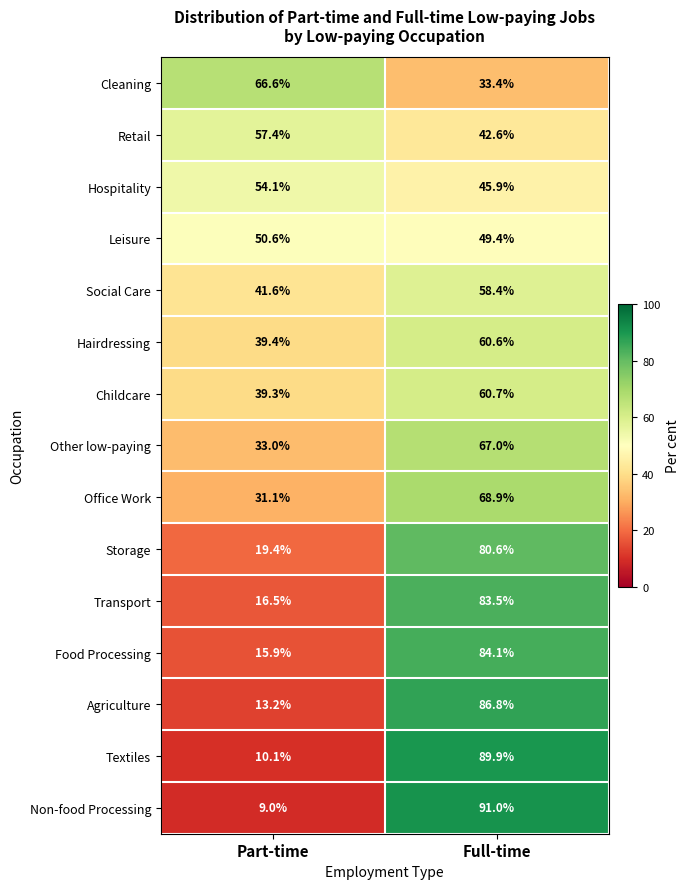

Read the Leisure value at Part-time.

50.6